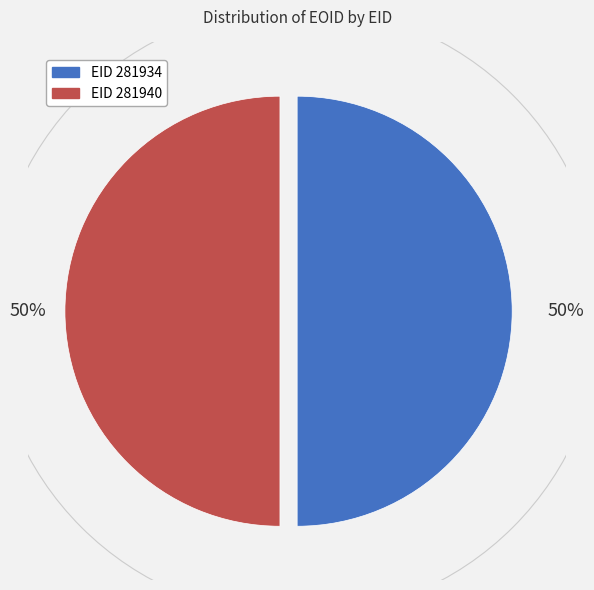

To the nearest percent, what is the average slice percentage?

50%